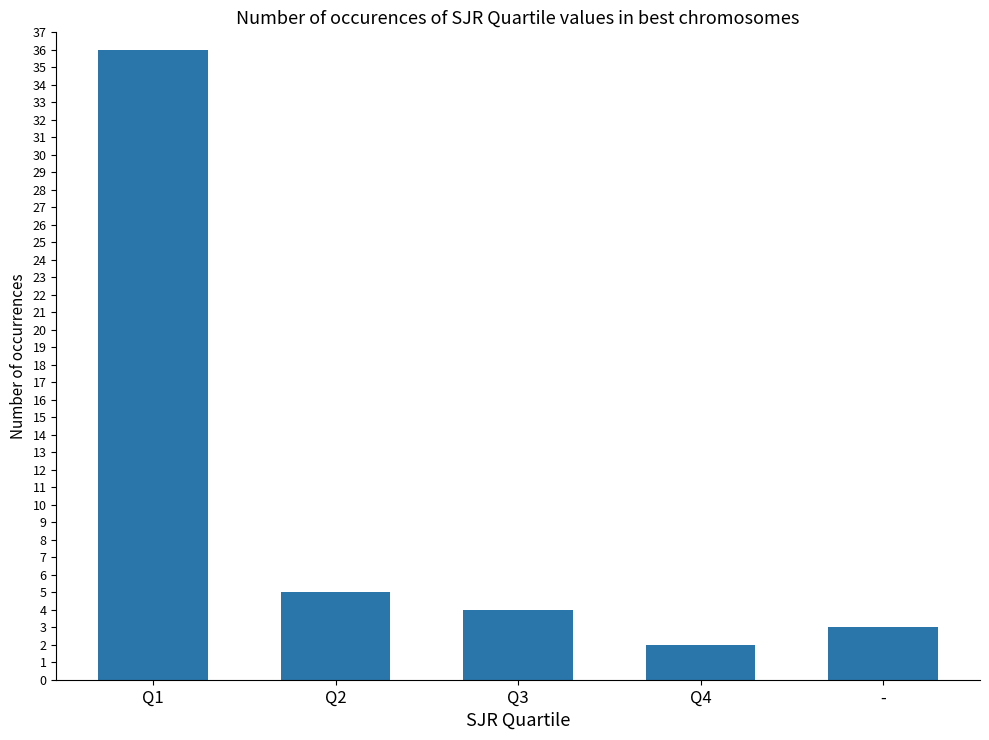

What is the maximum value shown in the chart?

36